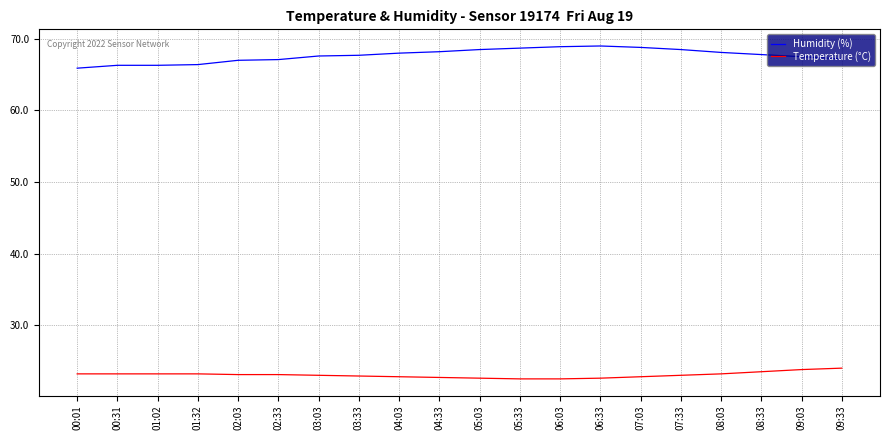

The value of Humidity (%) at 00:01 is 93.1. True or false?

False